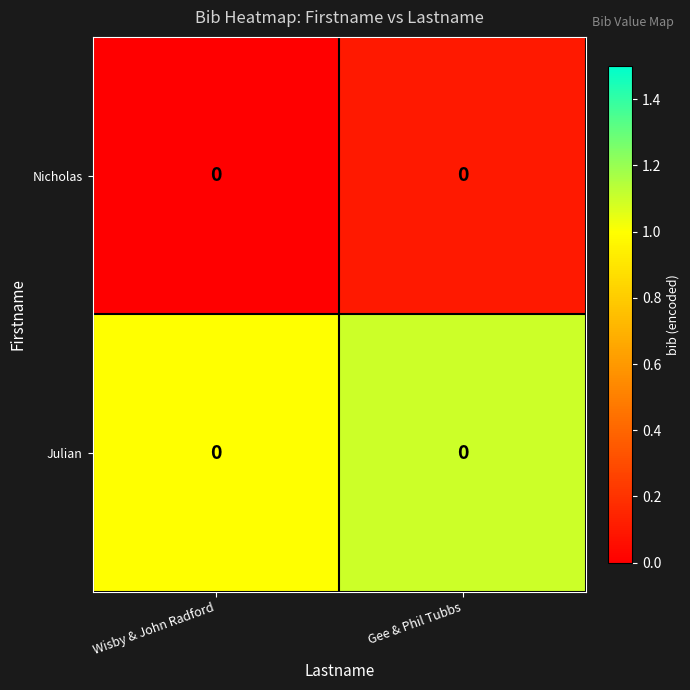

Rank the series by their average value, from lowest to highest.

Nicholas, Julian